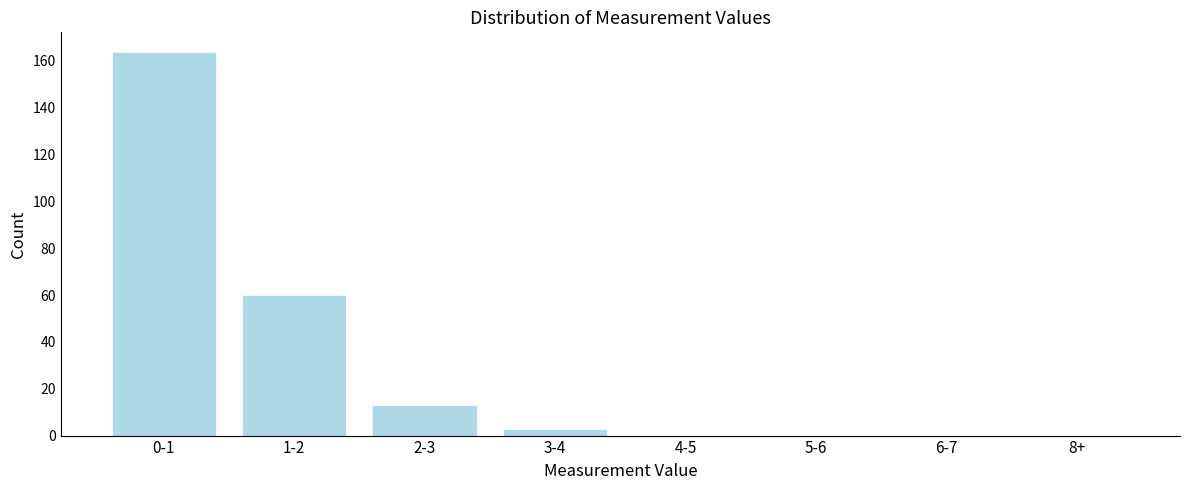

Reading left to right, list all the values displayed in this chart.

0-1=164	1-2=60	2-3=13	3-4=3	4-5=0	5-6=0	6-7=0	8+=0